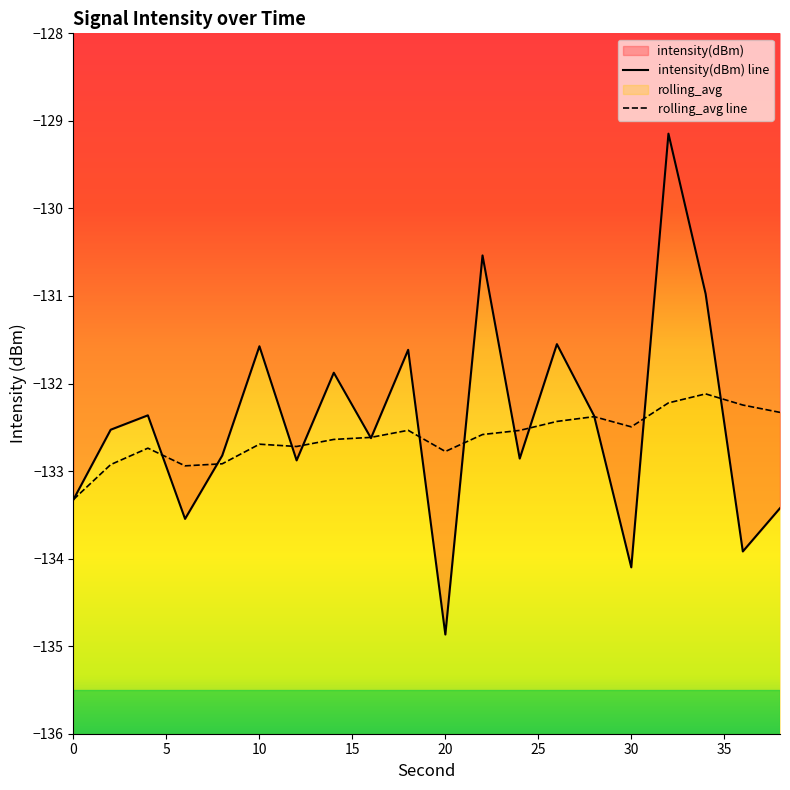

Does the chart have visible grid lines?

No